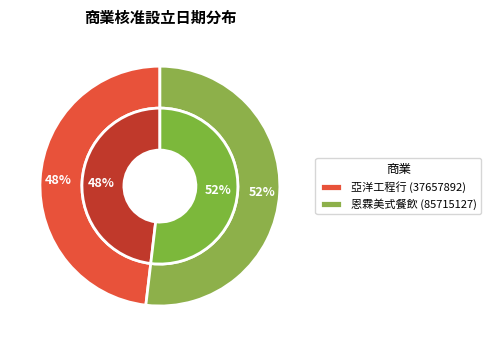

What percentage is NOT represented by 85715127?

48.1%